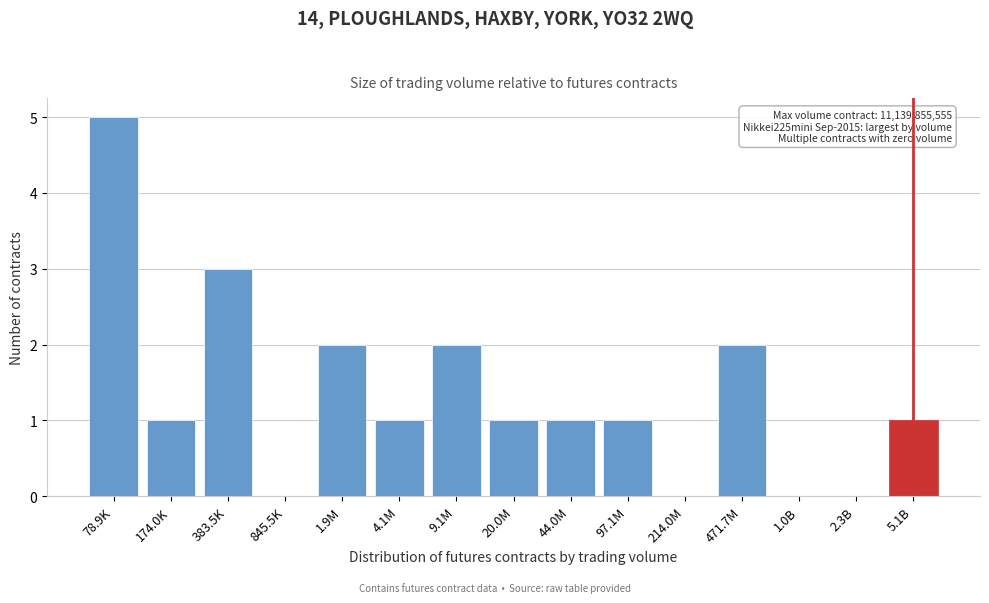

Reading left to right, transcribe all the data shown in this chart.

78.9K=5	174.0K=1	383.5K=3	845.5K=0	1.9M=2	4.1M=1	9.1M=2	20.0M=1	44.0M=1	97.1M=1	214.0M=0	471.7M=2	1.0B=0	2.3B=0	5.1B=1